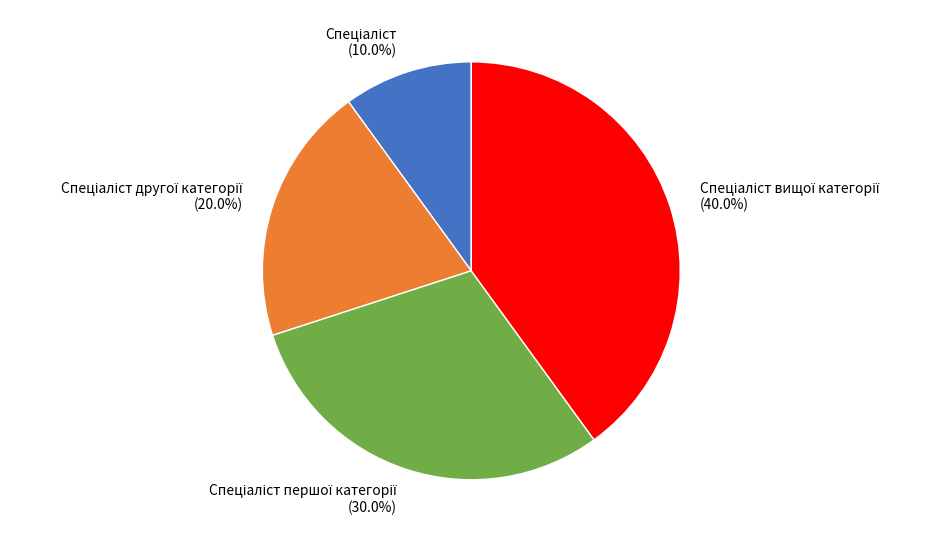

Does any single category account for the majority?

No